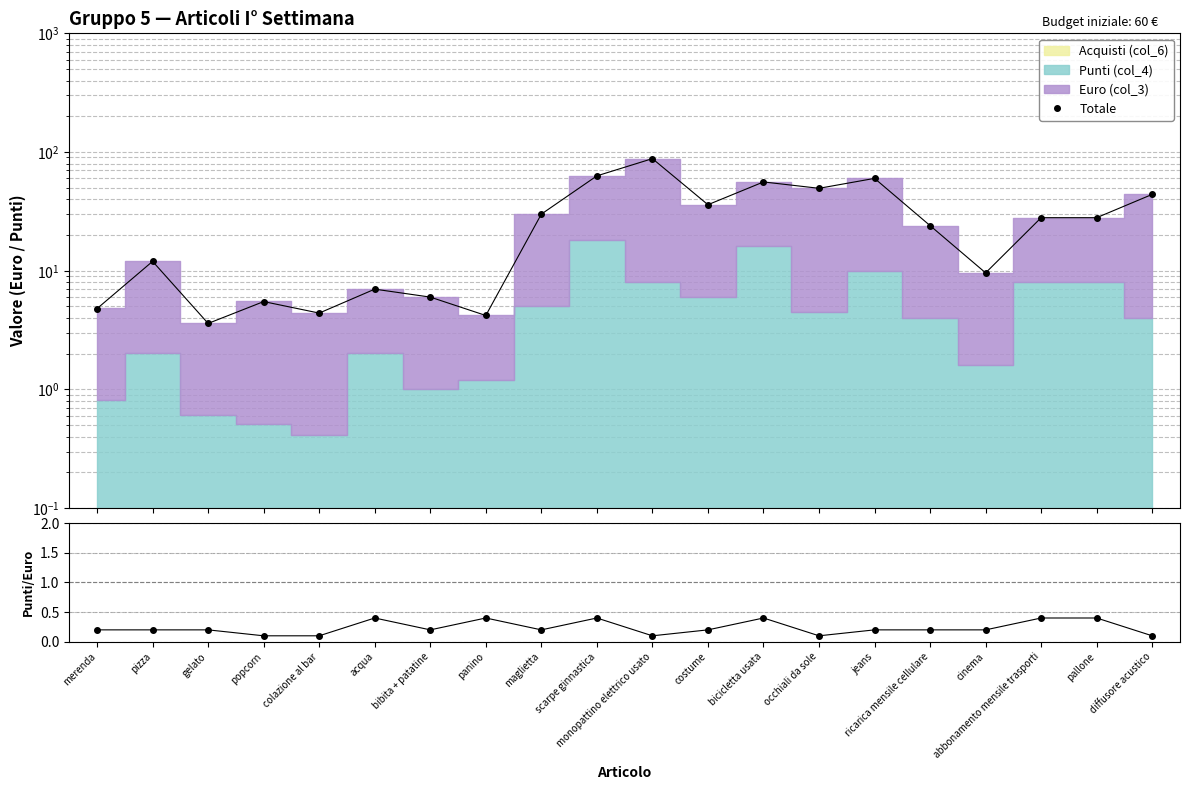

True or false: Punti/Euro and Totale intersect in this chart.

False